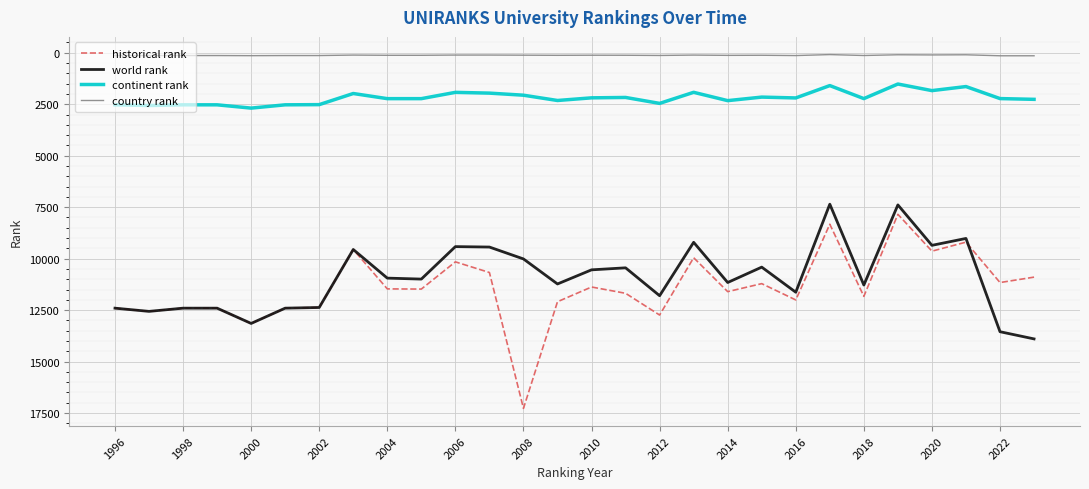

Does the chart display data point markers on the line(s)?

No